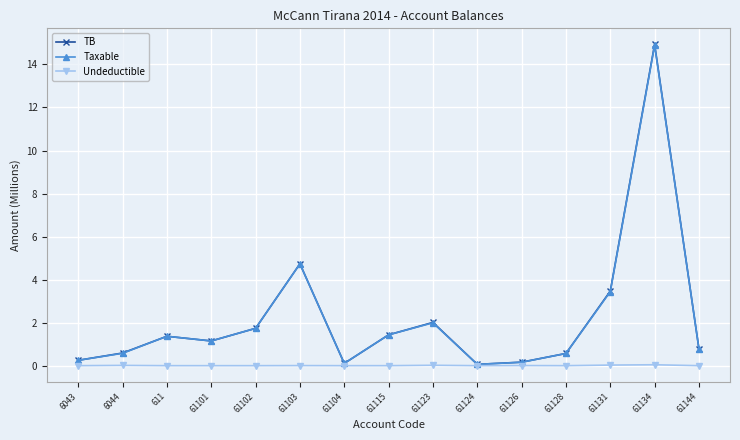

What is the difference between the highest and lowest values at 61115?

1.4